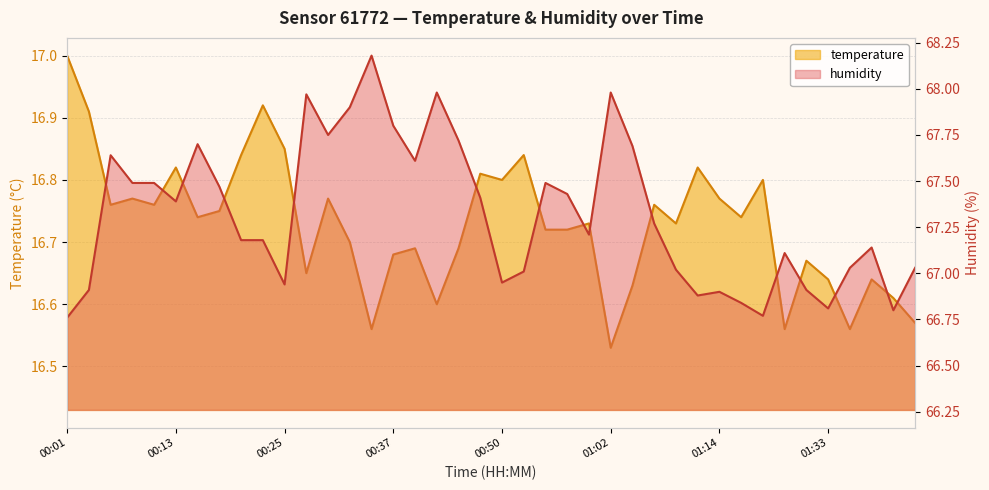

Which series has the largest total across all categories?

humidity